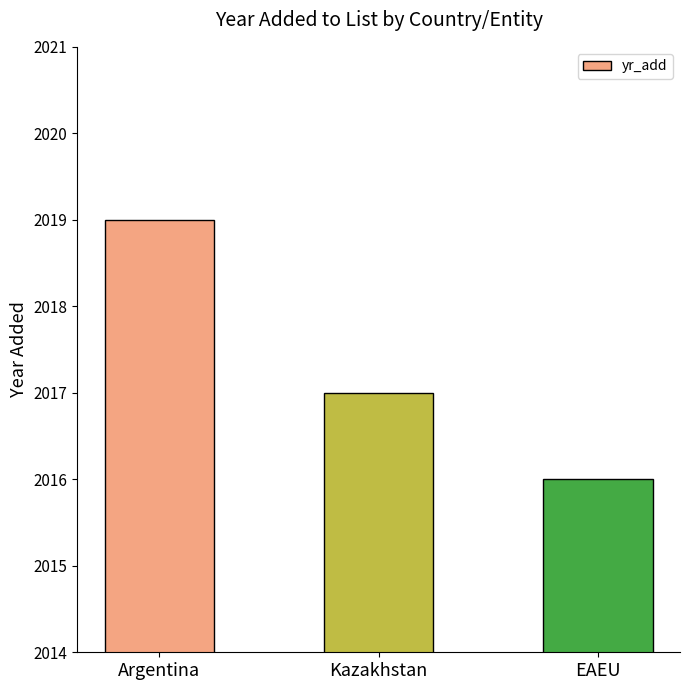

What is the label of the 1st bar from the left?

Argentina